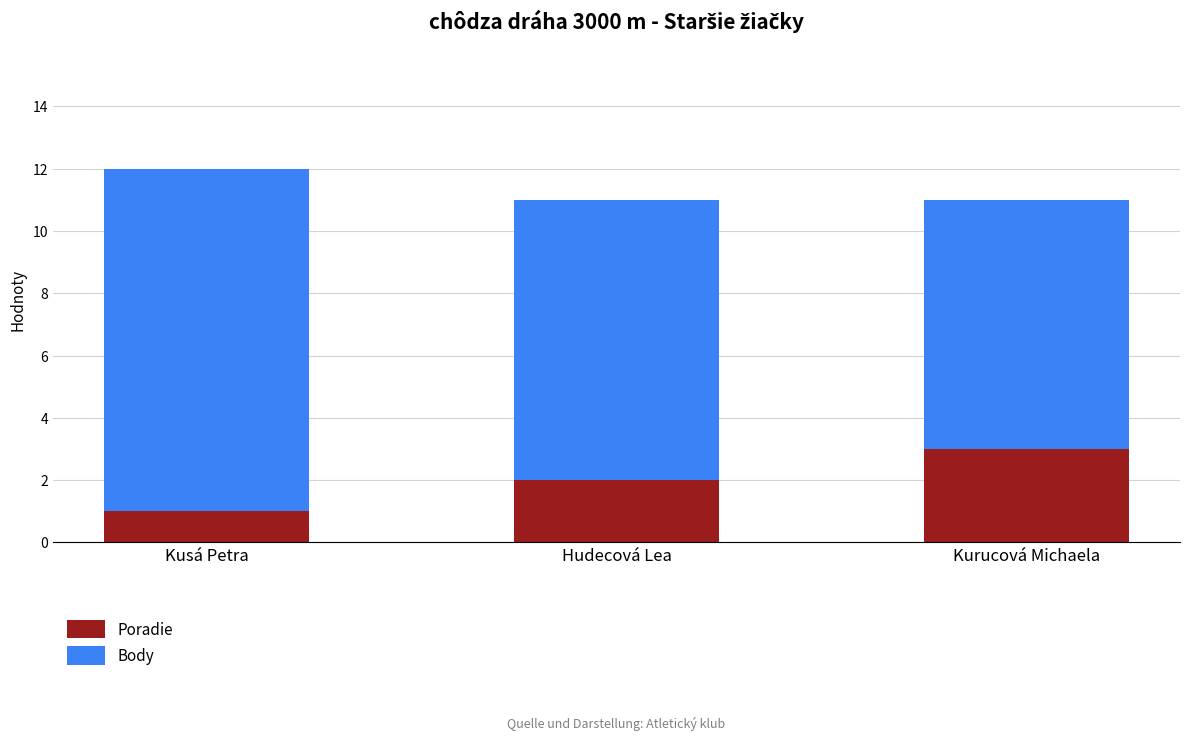

At which category is the sum across all series the highest?

Kusá Petra